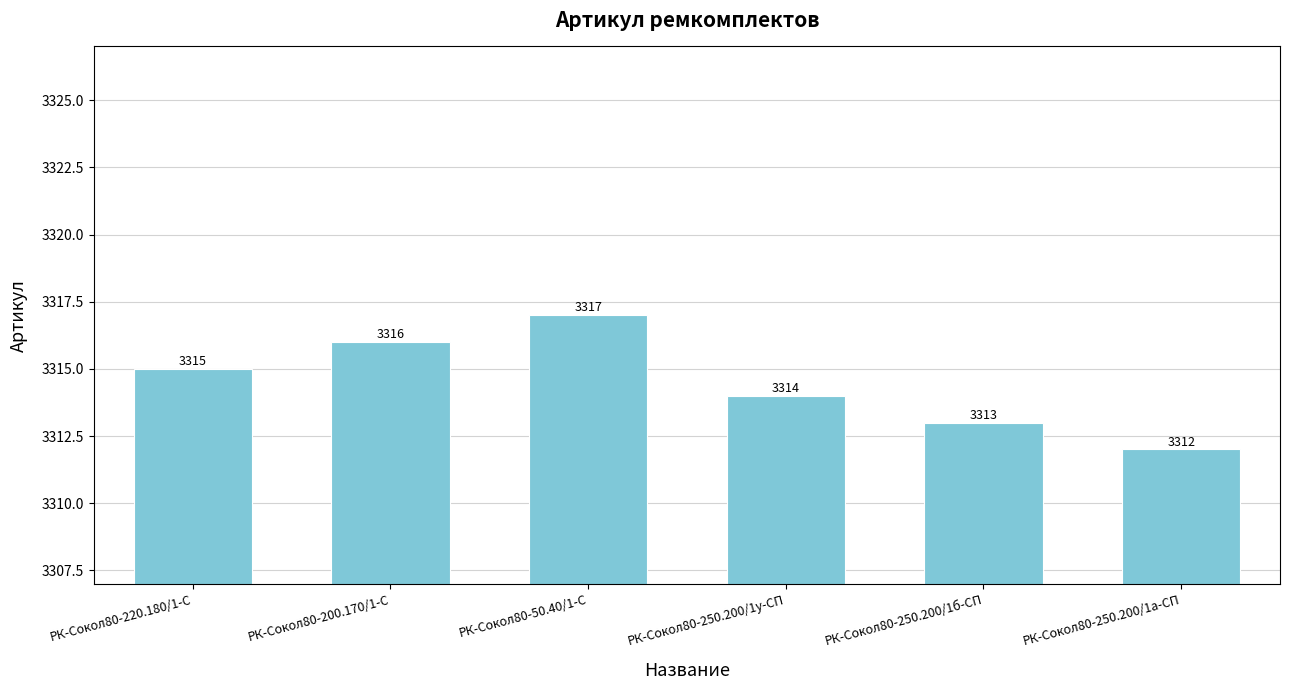

How many values are below 3315?

3